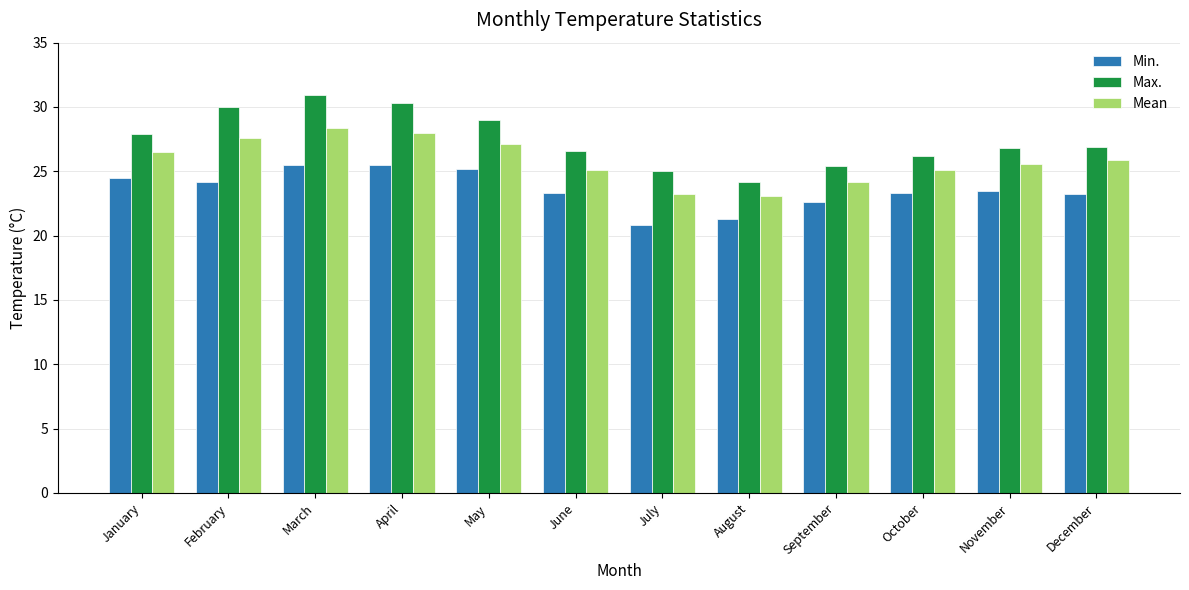

What is the difference between the second highest and second lowest values in the Min. series?

4.2